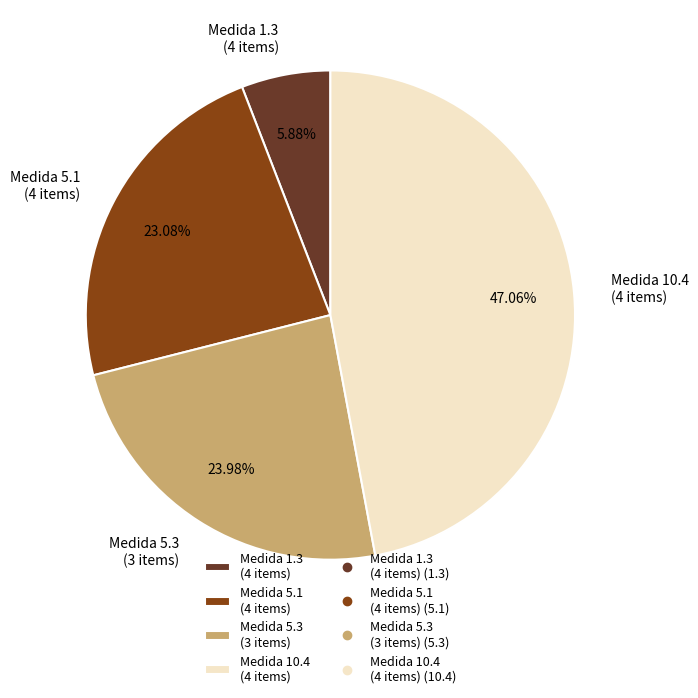

Which has a higher value, Medida 10.4 (4 items) or Medida 1.3 (4 items)?

Medida 10.4 (4 items)